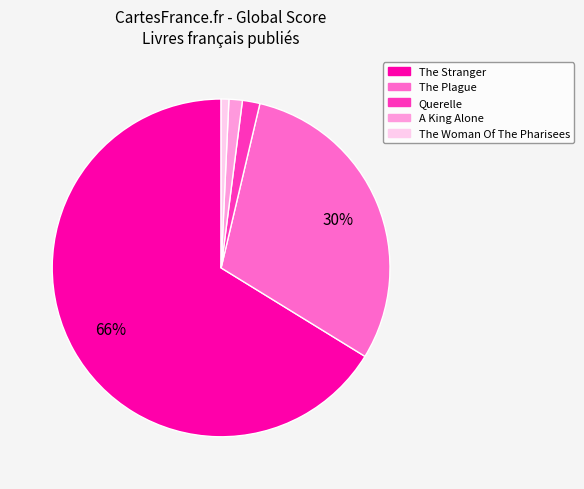

Between Querelle and The Woman Of The Pharisees, which is larger?

Querelle